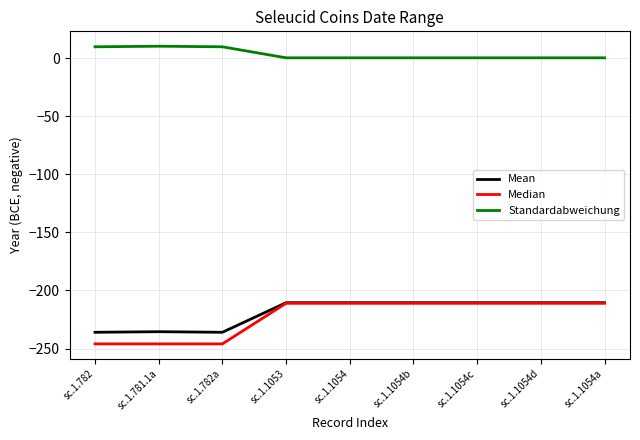

Which series has the largest total across all categories?

Standardabweichung